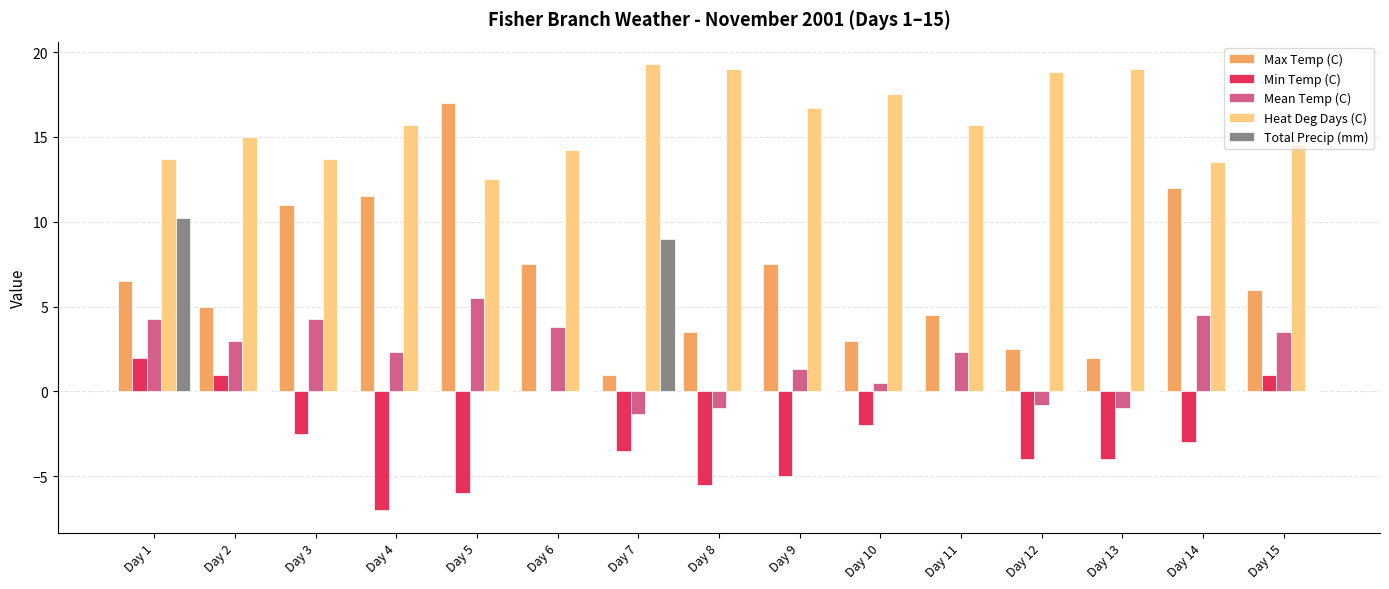

Count the number of data series in this chart.

5